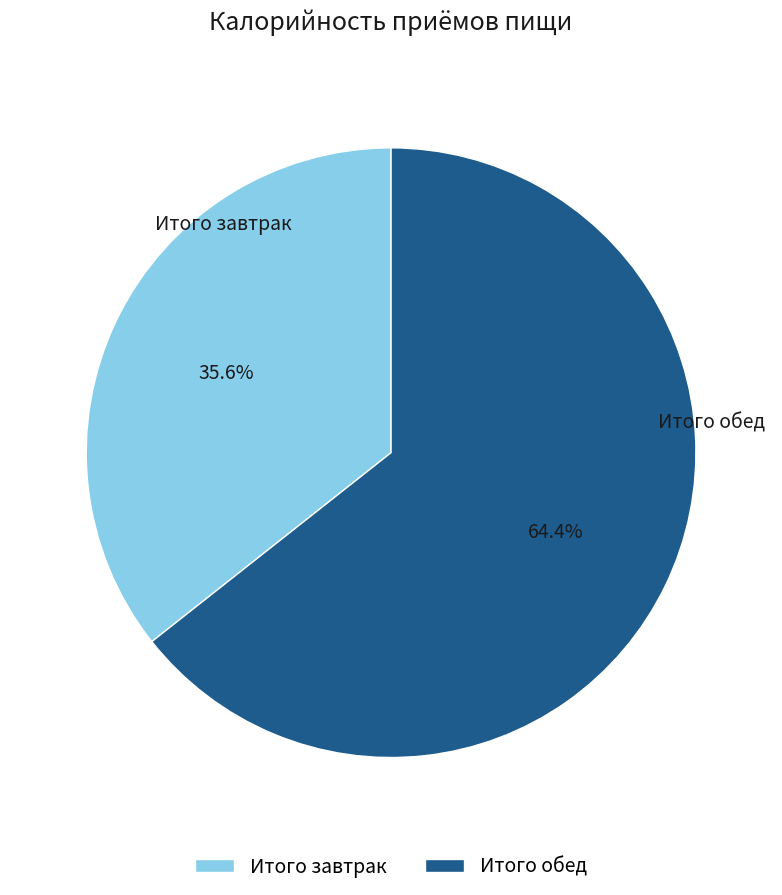

Rank the categories by value from highest to lowest.

Итого обед, Итого завтрак